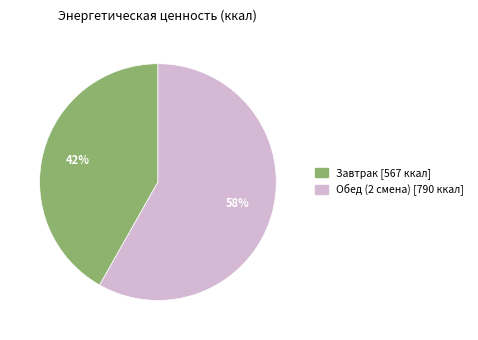

To the nearest percent, what portion does Завтрак represent?

42%